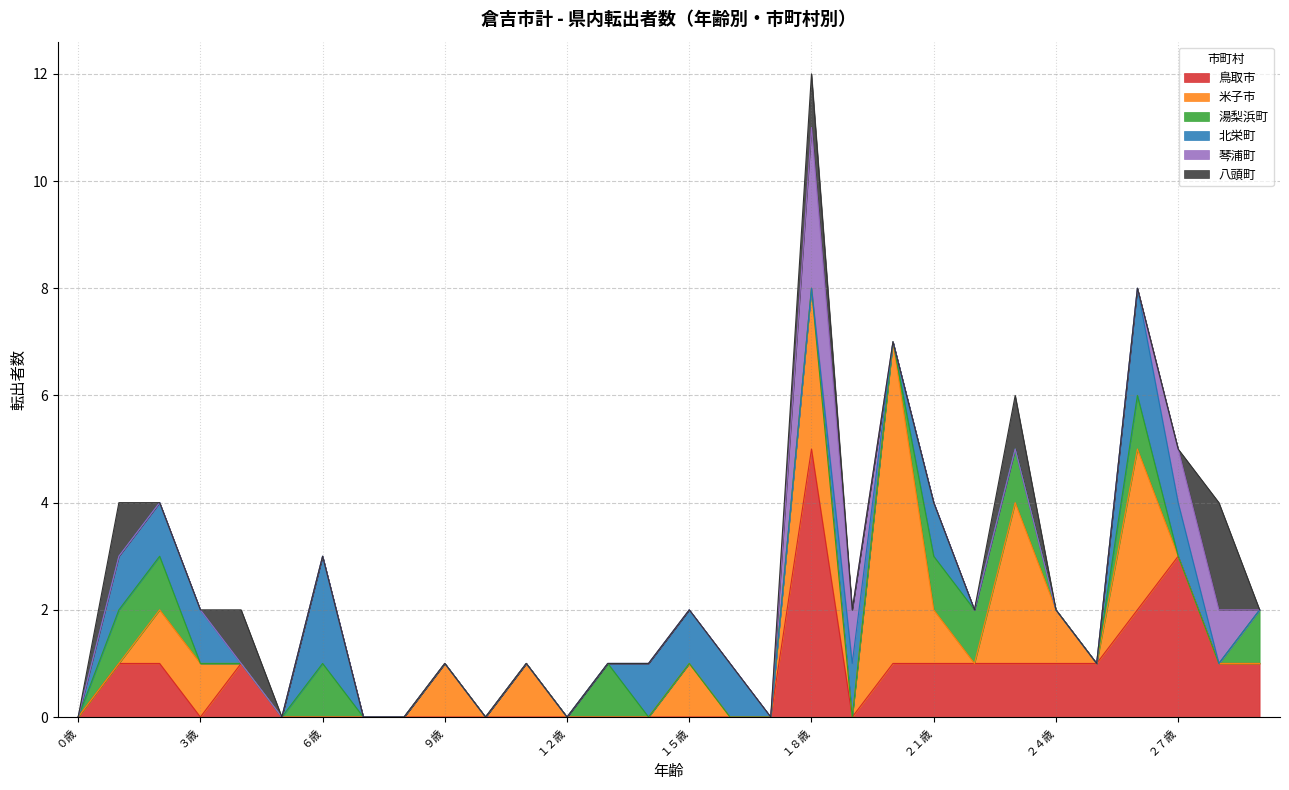

What is the value of the 鳥取市 point at the 24th from the left?

1